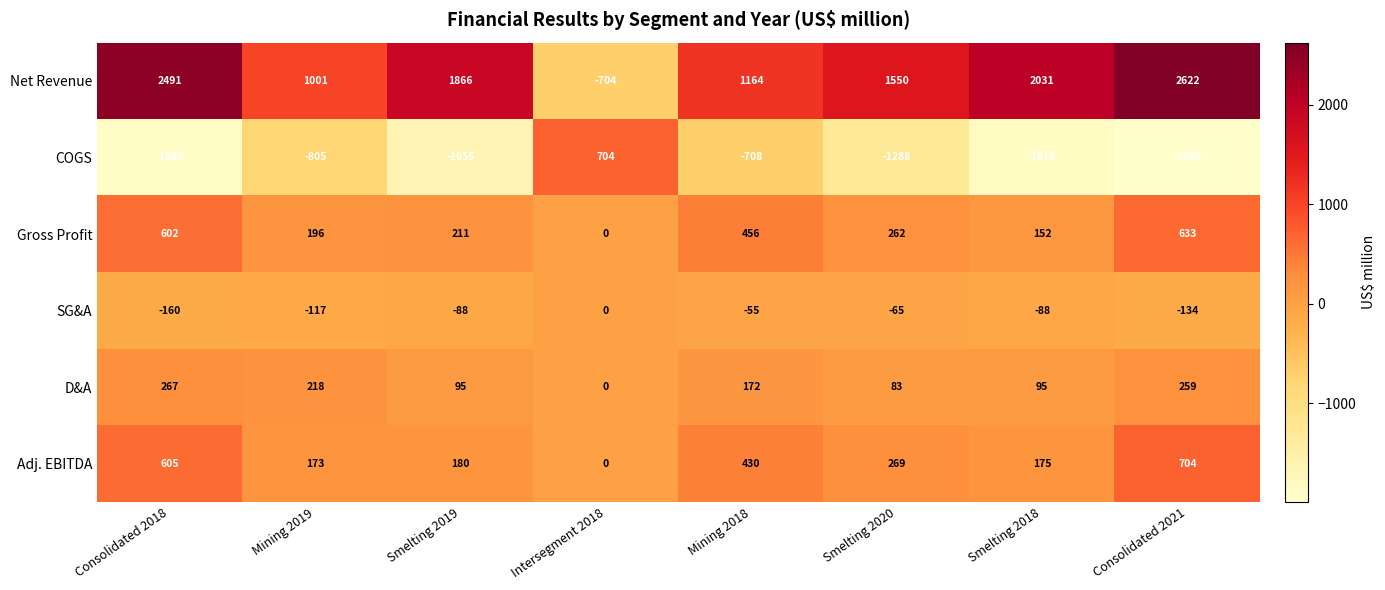

True or false: Adj. EBITDA has a value of 269 at Smelting 2020.

True